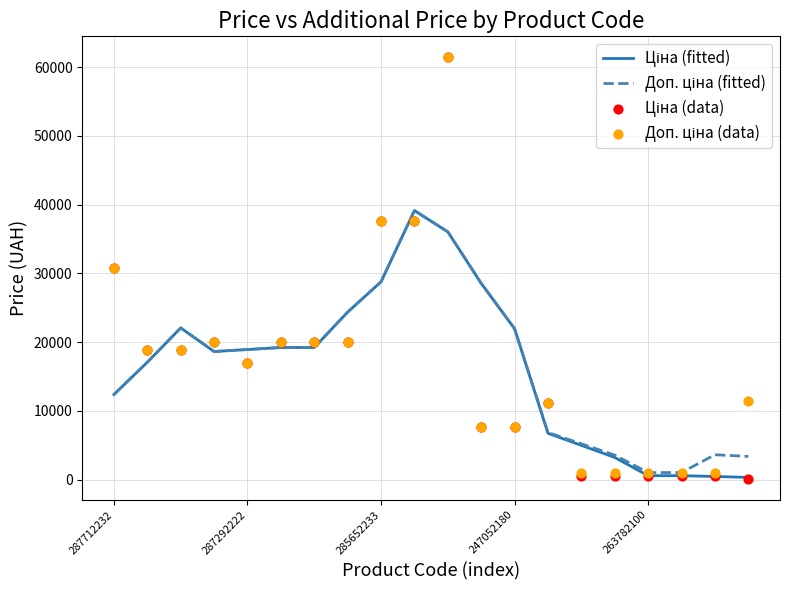

Is the value of Ціна (data) at 11 greater than the value of Ціна (fitted) at 11?

No